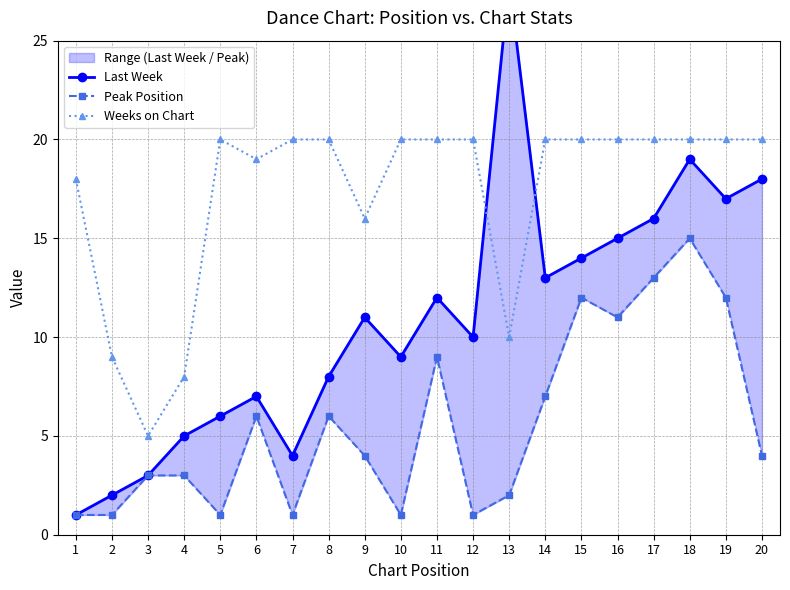

Reading left to right, list all the values displayed in this chart.

Last Week: 1=1	2=2	3=3	4=5	5=6	6=7	7=4	8=8	9=11	10=9	11=12	12=10	13=28	14=13	15=14	16=15	17=16	18=19	19=17	20=18
Peak Position: 1=1	2=1	3=3	4=3	5=1	6=6	7=1	8=6	9=4	10=1	11=9	12=1	13=2	14=7	15=12	16=11	17=13	18=15	19=12	20=4
Weeks on Chart: 1=18	2=9	3=5	4=8	5=20	6=19	7=20	8=20	9=16	10=20	11=20	12=20	13=10	14=20	15=20	16=20	17=20	18=20	19=20	20=20